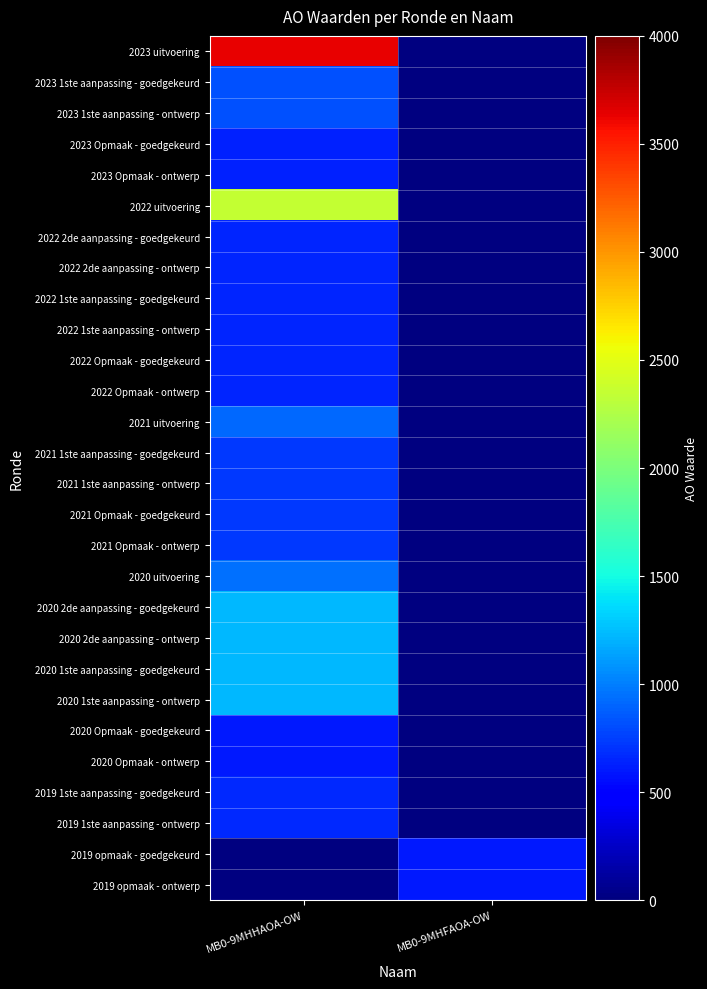

At which category does the chart reach its peak across all series?

MB0-9MHHAOA-OW